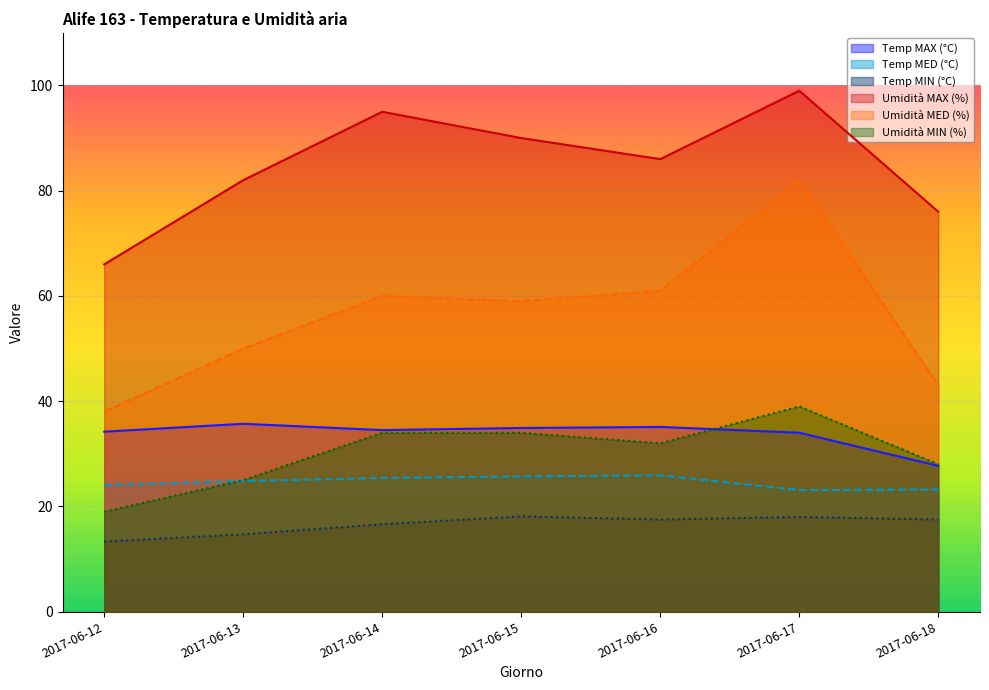

List the labels in order of Umidità MIN (%) value, largest first.

2017-06-17, 2017-06-14, 2017-06-15, 2017-06-16, 2017-06-18, 2017-06-13, 2017-06-12